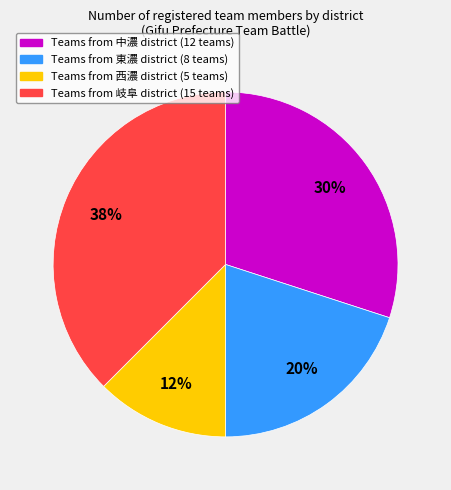

Is there any slice that represents more than half of the pie?

No